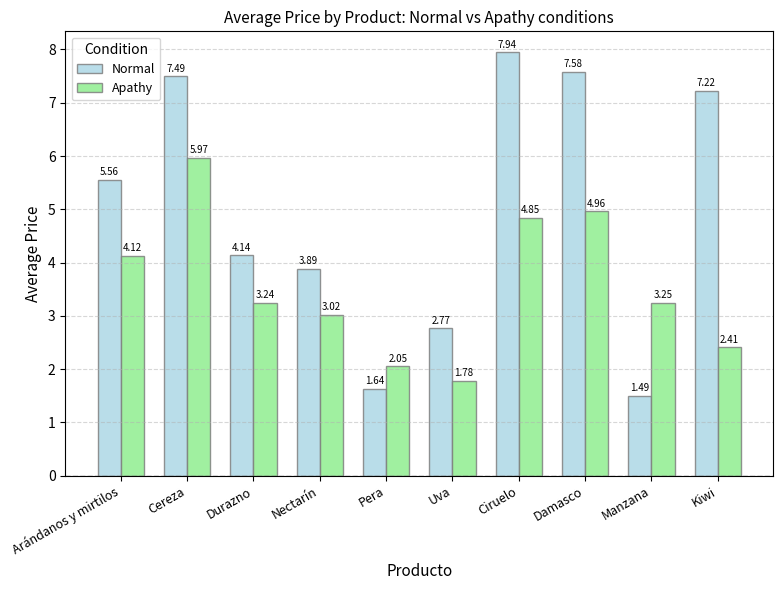

List the series in order of their peak value, lowest first.

Apathy, Normal